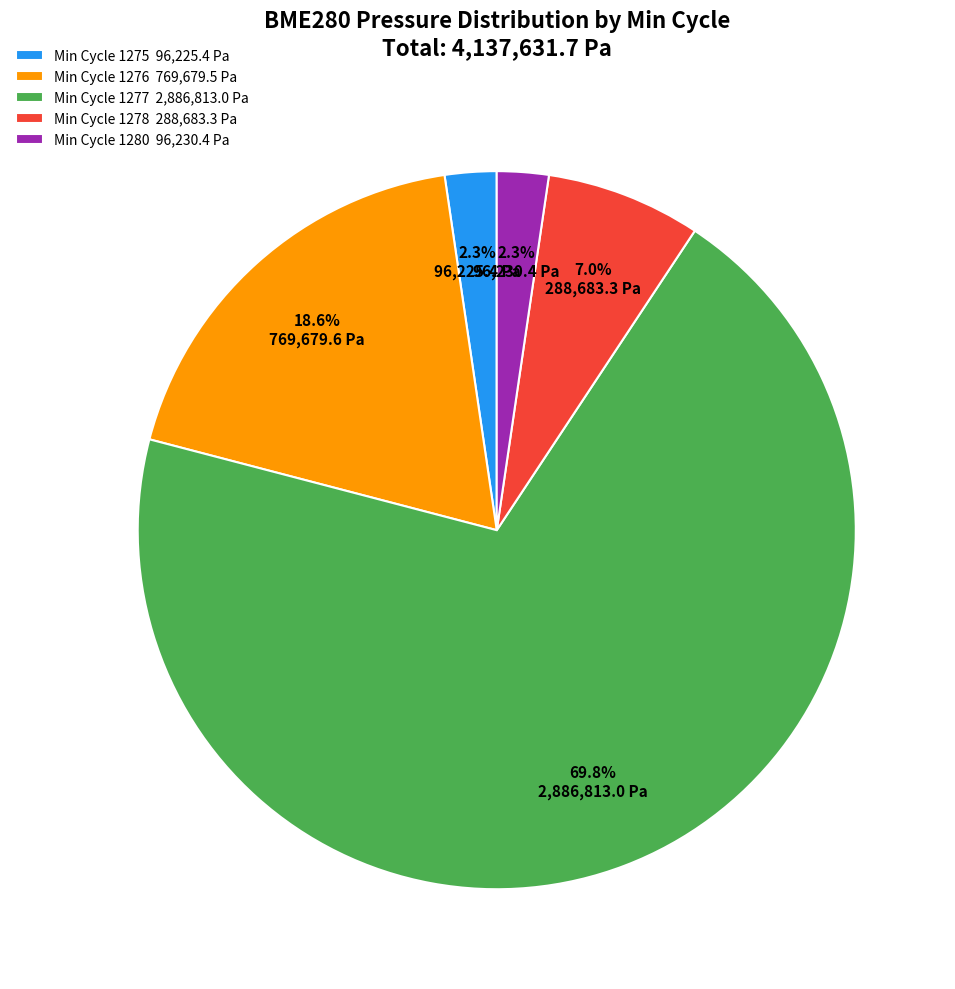

Combined, what portion of the pie is Min Cycle 1275 96,225.4 Pa and Min Cycle 1276 769,679.5 Pa?

20.9%